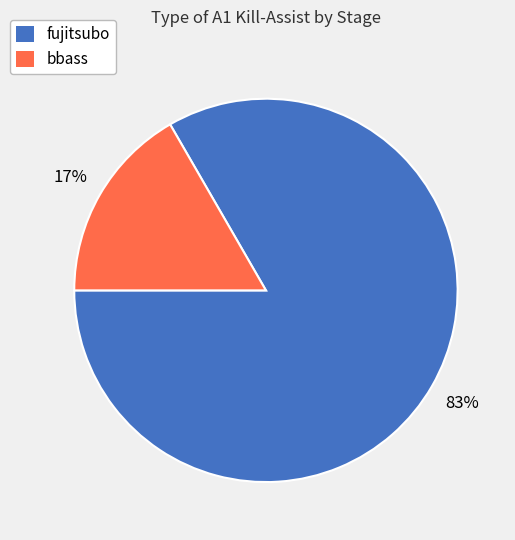

Is there a majority slice in this chart?

Yes